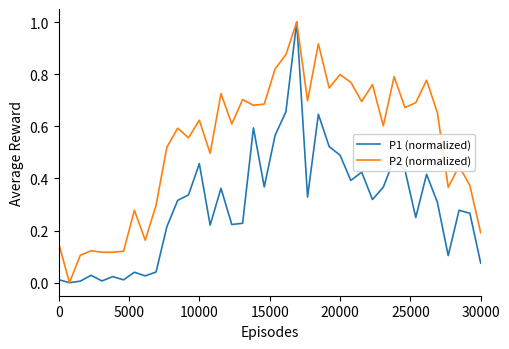

What are all the series names shown in the legend?

P1 (normalized), P2 (normalized)